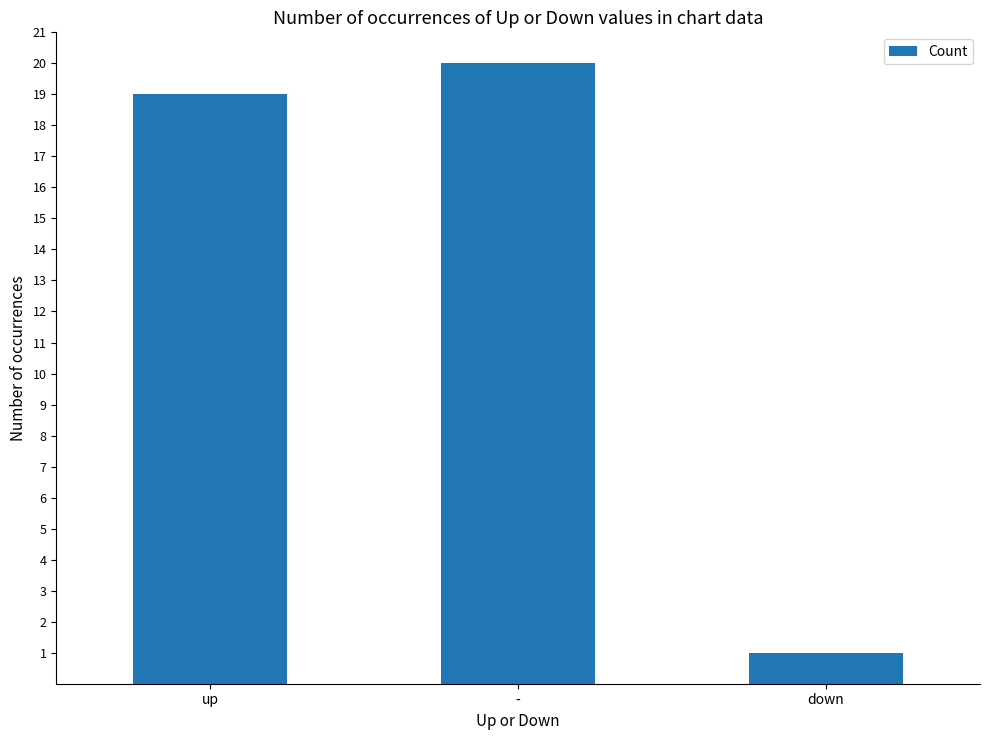

The value at - is 20. True or false?

True